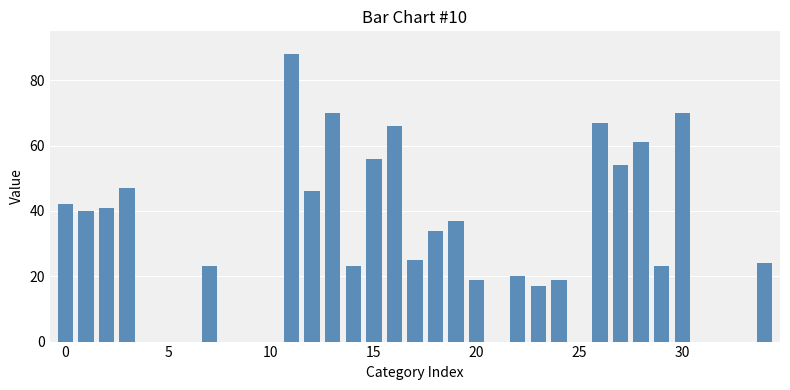

Reading right to left, list all the values displayed in this chart.

24	0	0	0	70	23	61	54	67	0	19	17	20	0	19	37	34	25	66	56	23	70	46	88	0	0	0	23	0	0	0	47	41	40	42